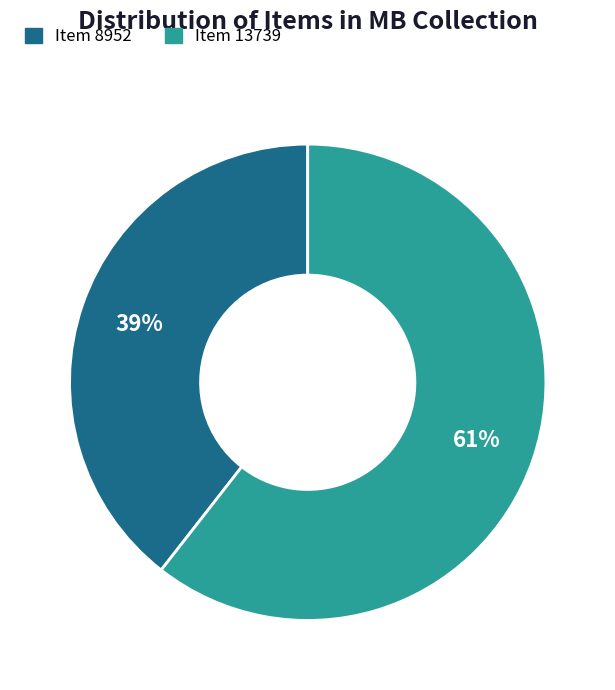

Which slice is the largest?

Item 13739